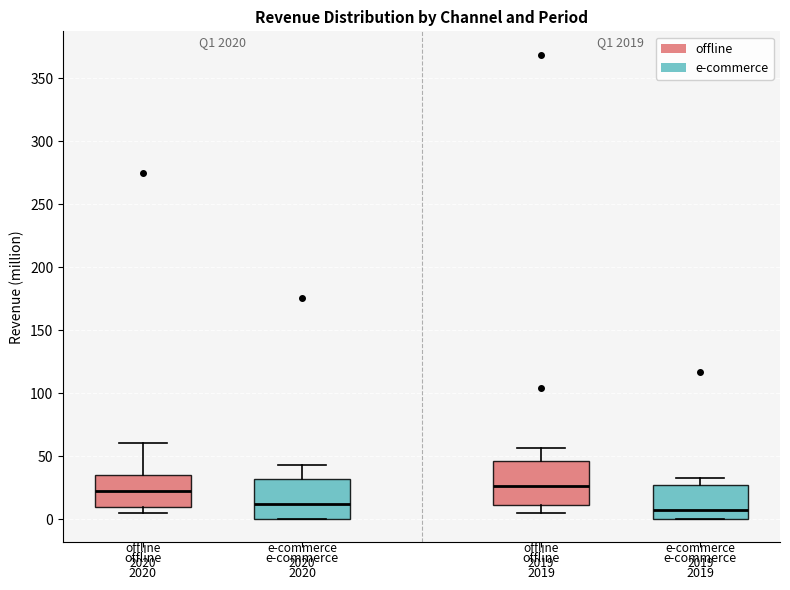

Reading left to right, read every box against the y-axis: the position of its median line, the range the box covers, and the ends of its whiskers. The values are not printed on the chart, so give them approximately, as read against the axis.

offline 2020: median 20, box 10 to 35, whiskers 5 to 60
e-commerce 2020: median 10, box 0 to 30, whiskers 0 to 45
offline 2019: median 25, box 10 to 45, whiskers 5 to 55
e-commerce 2019: median 5, box 0 to 25, whiskers 0 to 30